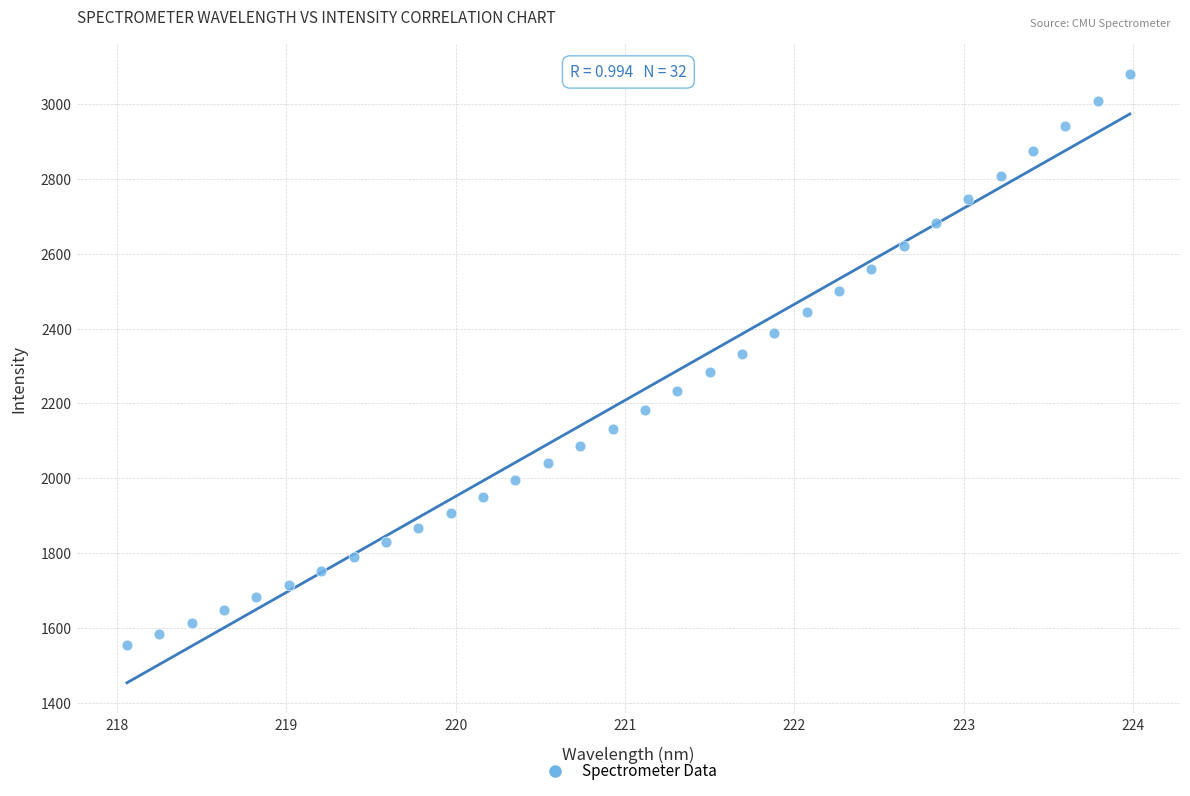

What is the range of Y values (max minus min)?

1527.4